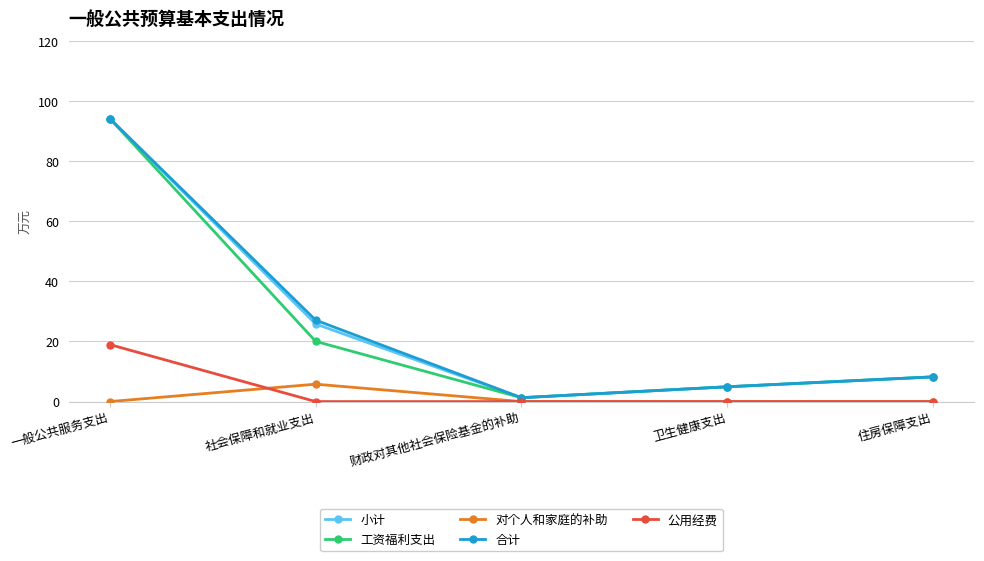

Read the 合计 value at 住房保障支出.

8.2